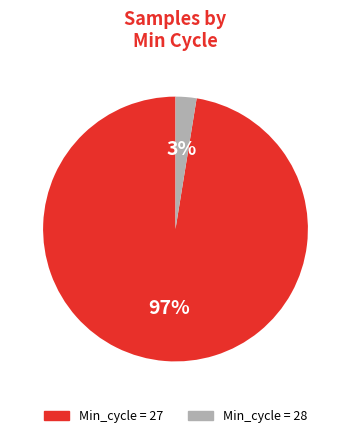

Which slice is the largest?

Min_cycle = 27